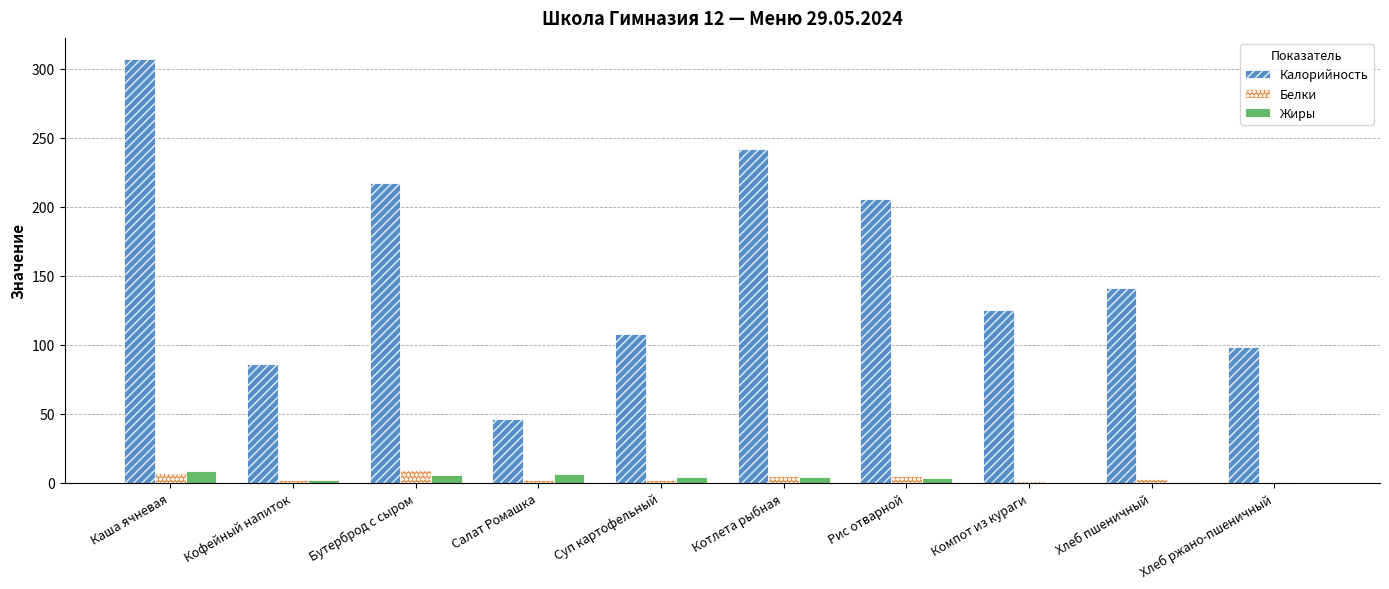

Read the Калорийность value at Салат Ромашка.

46.6